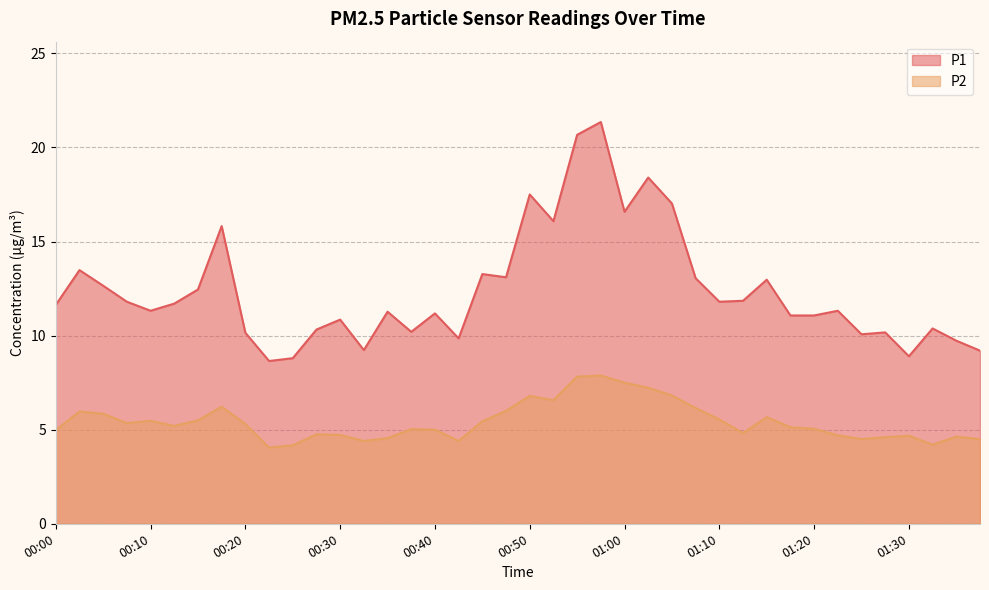

Reading left to right, what are all the values shown in this chart?

P1: 11.6	13.5	12.7	11.8	11.3	11.7	12.4	15.8	10.2	8.7	8.8	10.3	10.8	9.2	11.3	10.2	11.2	9.8	13.3	13.1	17.5	16.1	20.7	21.4	16.6	18.4	17.0	13.1	11.8	11.8	13.0	11.1	11.1	11.3	10.1	10.2	8.9	10.4	9.7	9.2
P2: 5.0	6.0	5.8	5.3	5.5	5.2	5.5	6.2	5.3	4.0	4.2	4.8	4.7	4.4	4.5	5.0	5.0	4.4	5.5	6.0	6.8	6.6	7.8	7.9	7.5	7.2	6.8	6.2	5.5	4.8	5.7	5.1	5.0	4.7	4.5	4.6	4.7	4.2	4.6	4.5